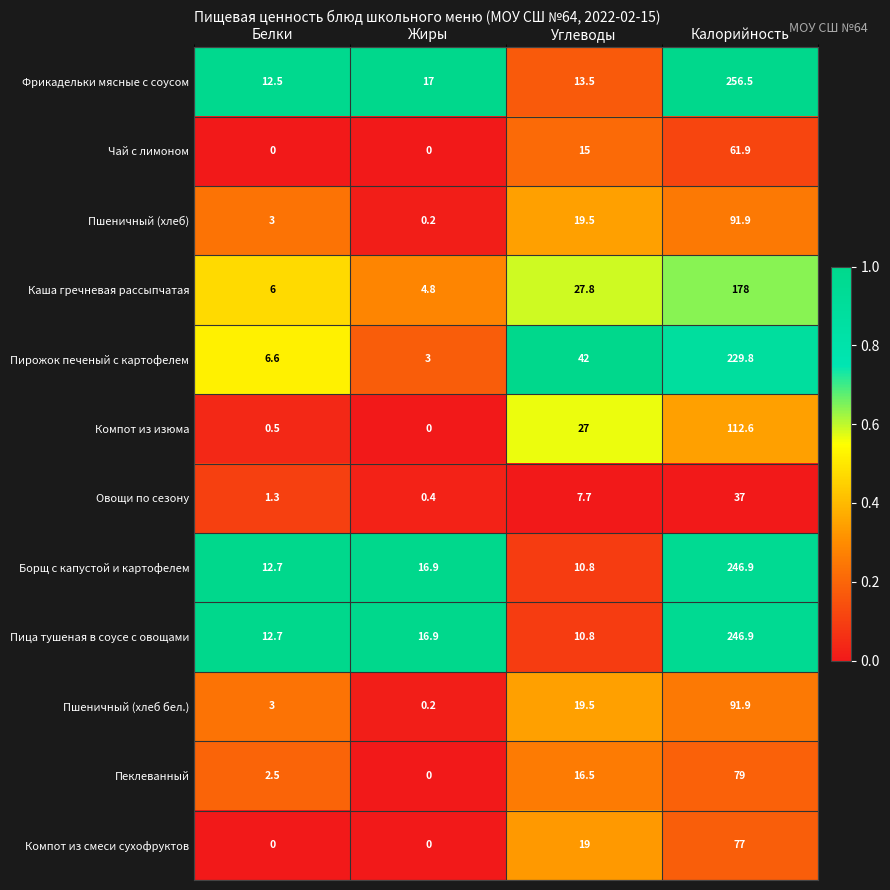

Is the value of Чай с лимоном at Калорийность greater than the value of Борщ с капустой и картофелем at Калорийность?

No